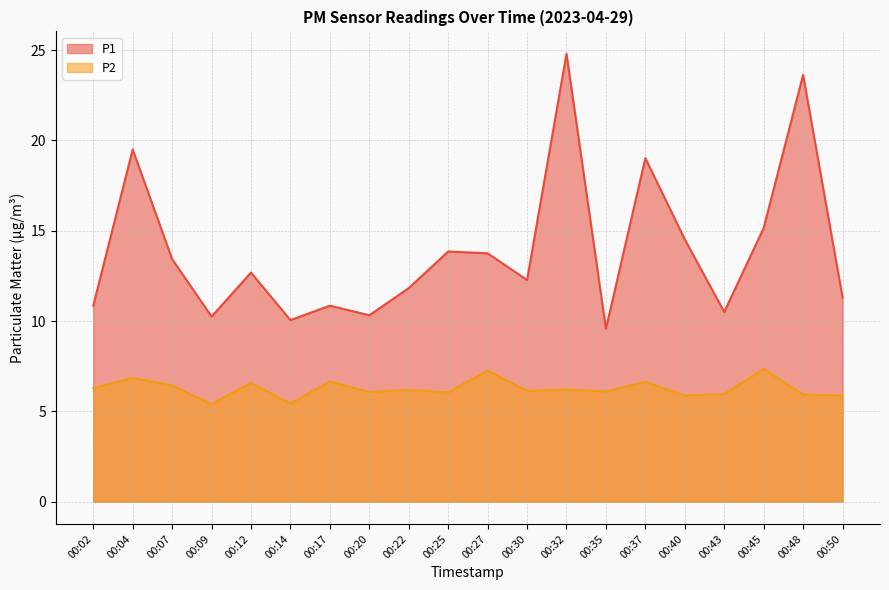

Reading left to right, transcribe all the data shown in this chart.

P1: 10.8	19.5	13.4	10.2	12.7	10.1	10.8	10.3	11.8	13.8	13.8	12.3	24.8	9.6	19.0	14.5	10.5	15.2	23.6	11.3
P2: 6.3	6.8	6.4	5.4	6.6	5.4	6.7	6.1	6.2	6.0	7.2	6.1	6.2	6.1	6.6	5.9	6.0	7.3	5.9	5.9